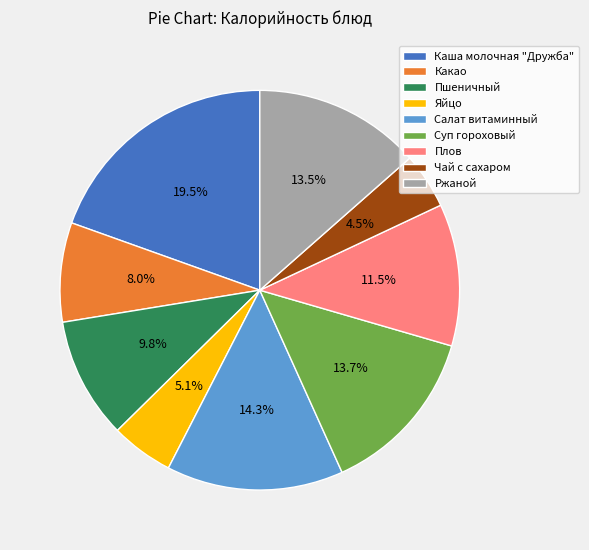

True or false: Какао accounts for 8% of the total.

True